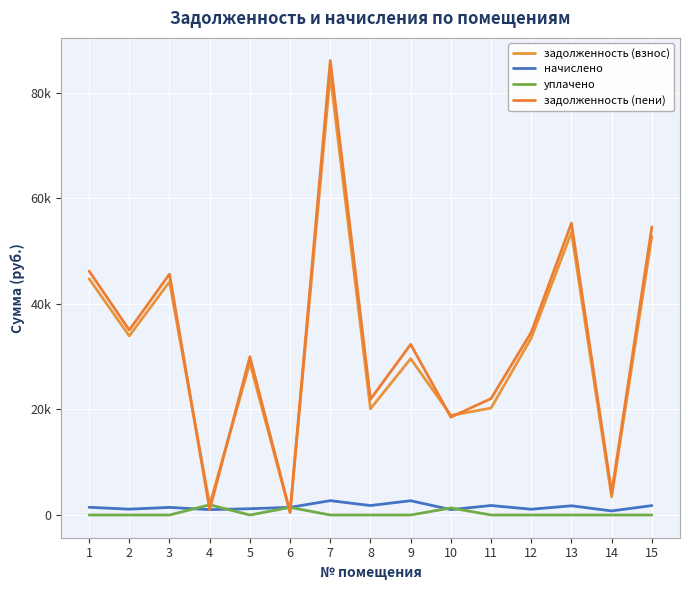

Reading right to left, transcribe all the data shown in this chart.

задолженность (взнос): 15=52800.7	14=3420.0	13=53557.0	12=33537.1	11=20270.7	10=18860.7	9=29624.4	8=20128.0	7=83386.7	6=484.5	5=28809.2	4=1935.8	3=44203.0	2=33936.5	1=44773.3
начислено: 15=1785.6	14=771.9	13=1746.5	12=1093.7	11=1796.8	10=1019.3	9=2704.4	8=1793.0	7=2719.3	6=1450.8	5=1188.5	4=1013.7	3=1441.5	2=1106.7	1=1460.1
уплачено: 15=0.0	14=0.0	13=0.0	12=0.0	11=0.0	10=1338.8	9=0.0	8=0.0	7=0.0	6=1443.5	5=0.0	4=1935.8	3=0.0	2=0.0	1=0.0
задолженность (пени): 15=54586.2	14=4191.9	13=55303.5	12=34630.8	11=22067.4	10=18541.2	9=32328.9	8=21921.0	7=86106.0	6=491.8	5=29997.7	4=1013.7	3=45644.5	2=35043.2	1=46233.4